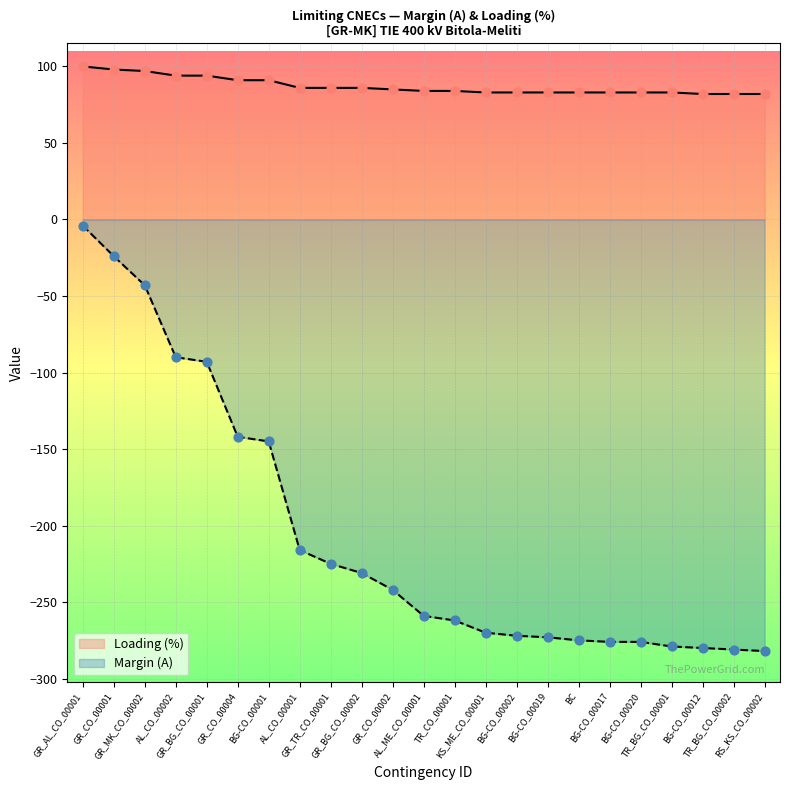

Is the value of Margin (A) at AL_CO_00002 greater than the value of Loading (%) at KS_ME_CO_00001?

No